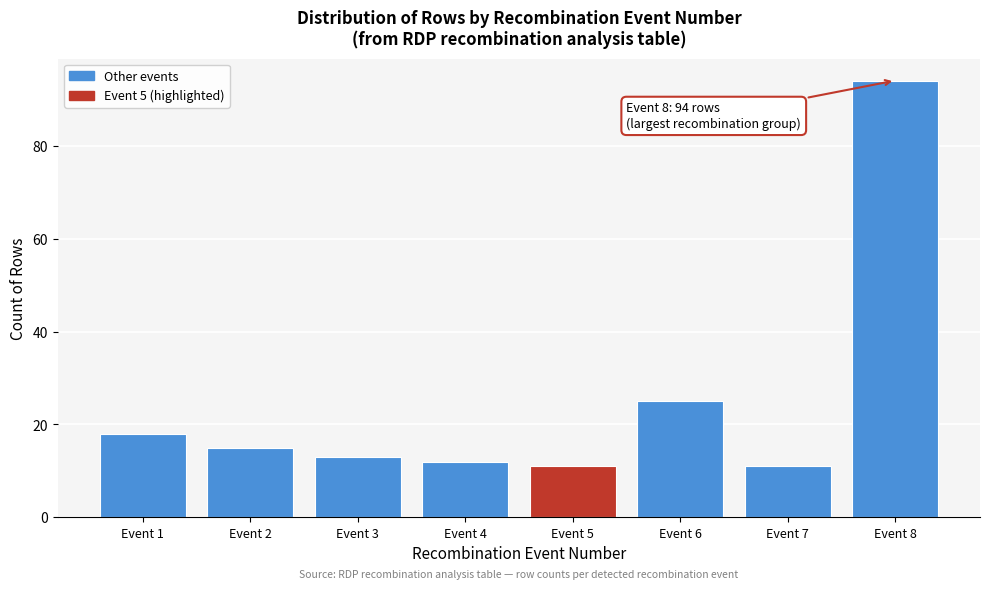

Reading right to left, transcribe all the data shown in this chart.

94	11	25	11	12	13	15	18